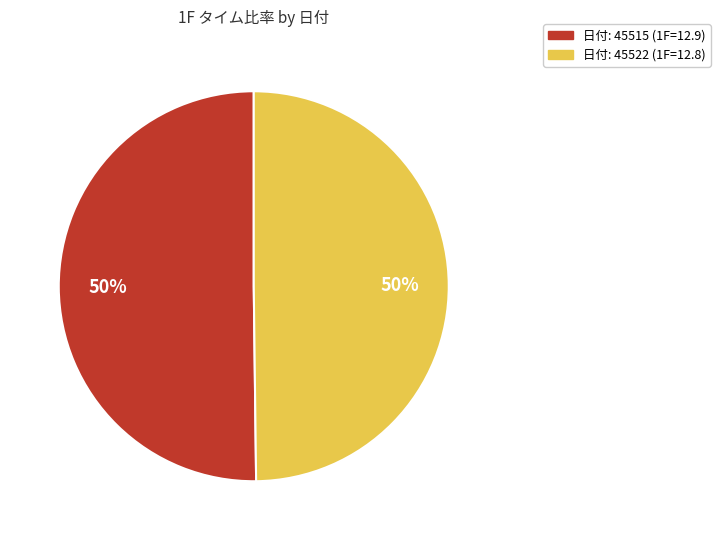

To the nearest percent, what is the average slice percentage?

50%